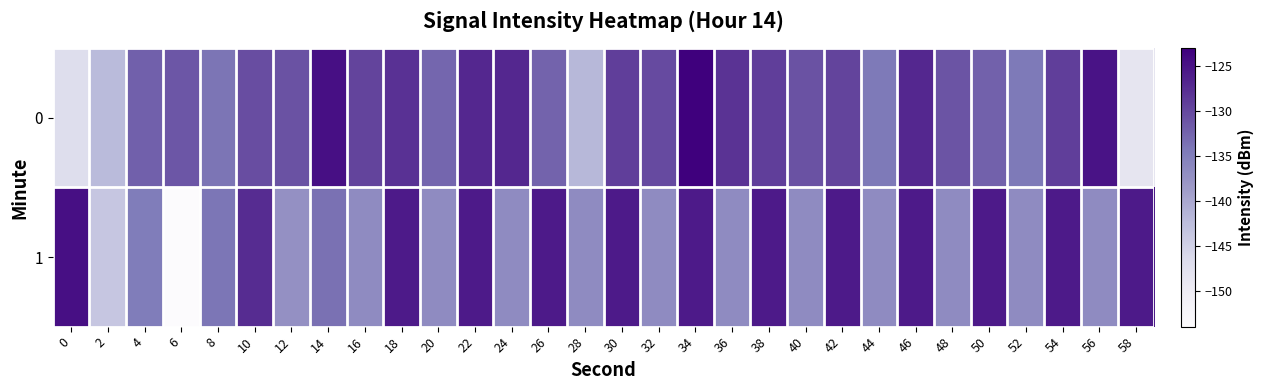

Count the number of data series in this chart.

2